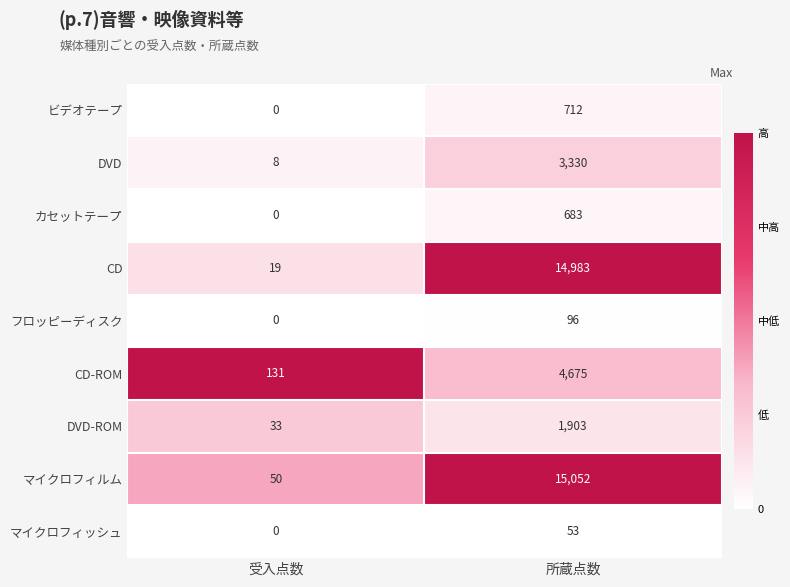

True or false: DVD has a value of 3330 at 所蔵点数.

True